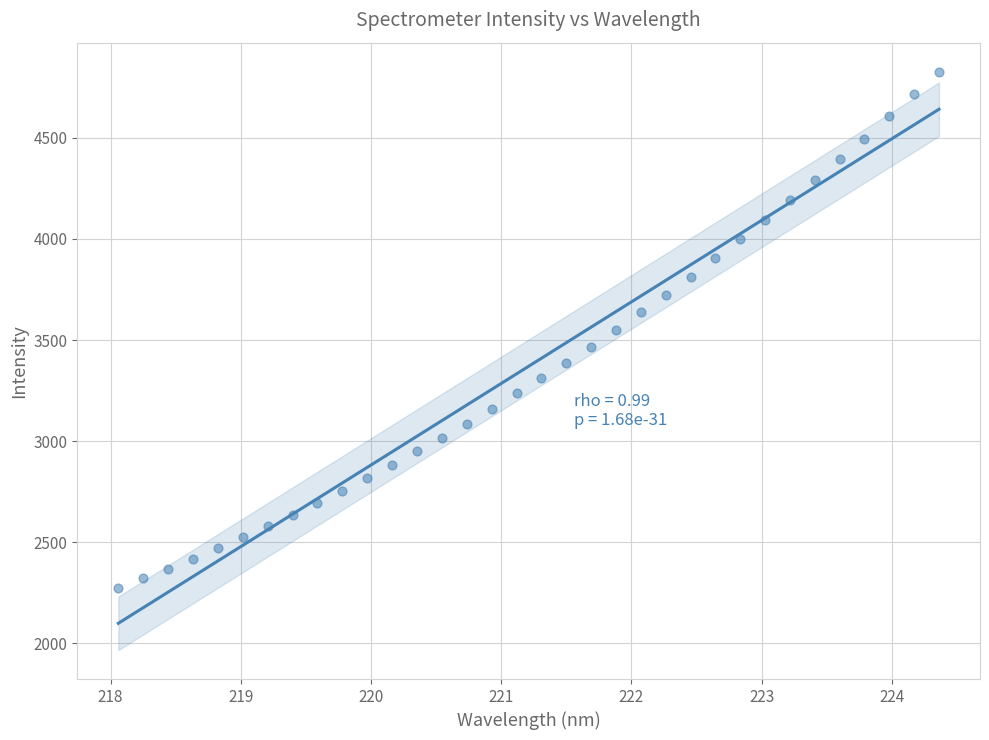

What is the range of X values (max minus min)?

6.3